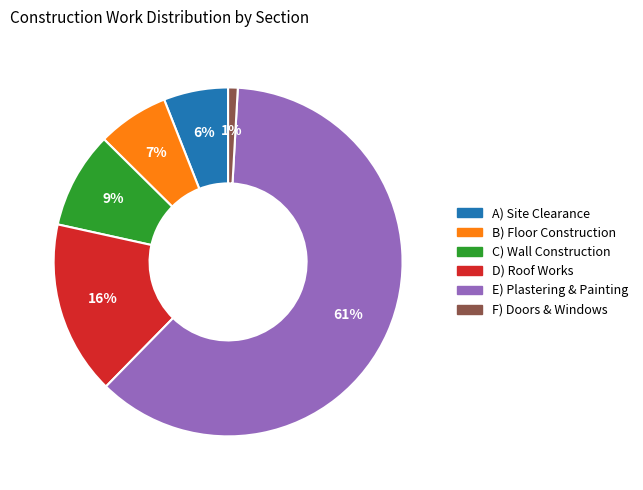

What percentage is the D) Roof Works slice, to the nearest percent?

16%